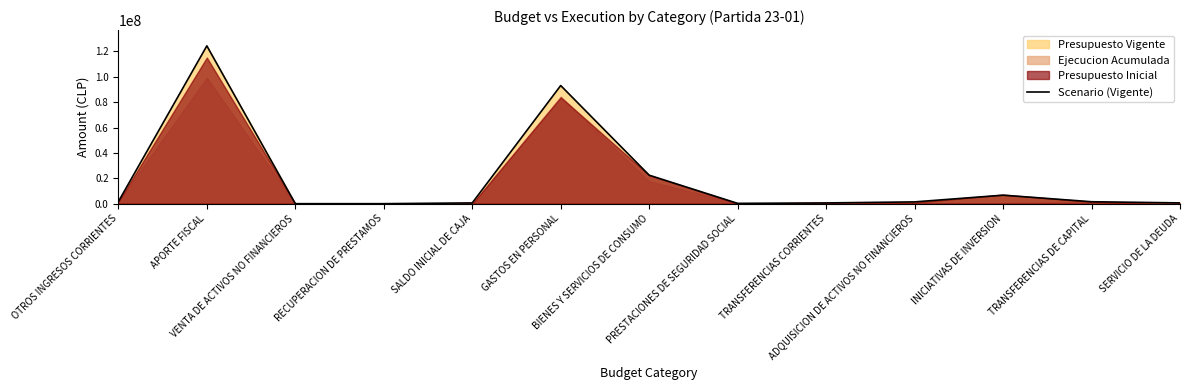

What is the change in value from OTROS INGRESOS CORRIENTES to TRANSFERENCIAS DE CAPITAL?

-96539